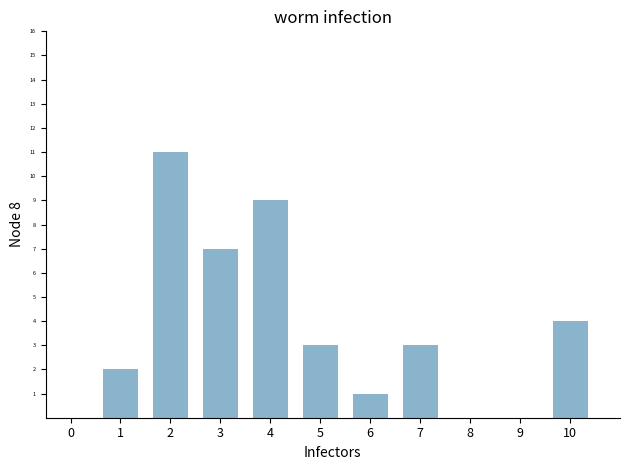

Reading left to right, extract all data points from this chart.

1=2	2=11	3=7	4=9	5=3	6=1	7=3	8=0	9=0	10=4